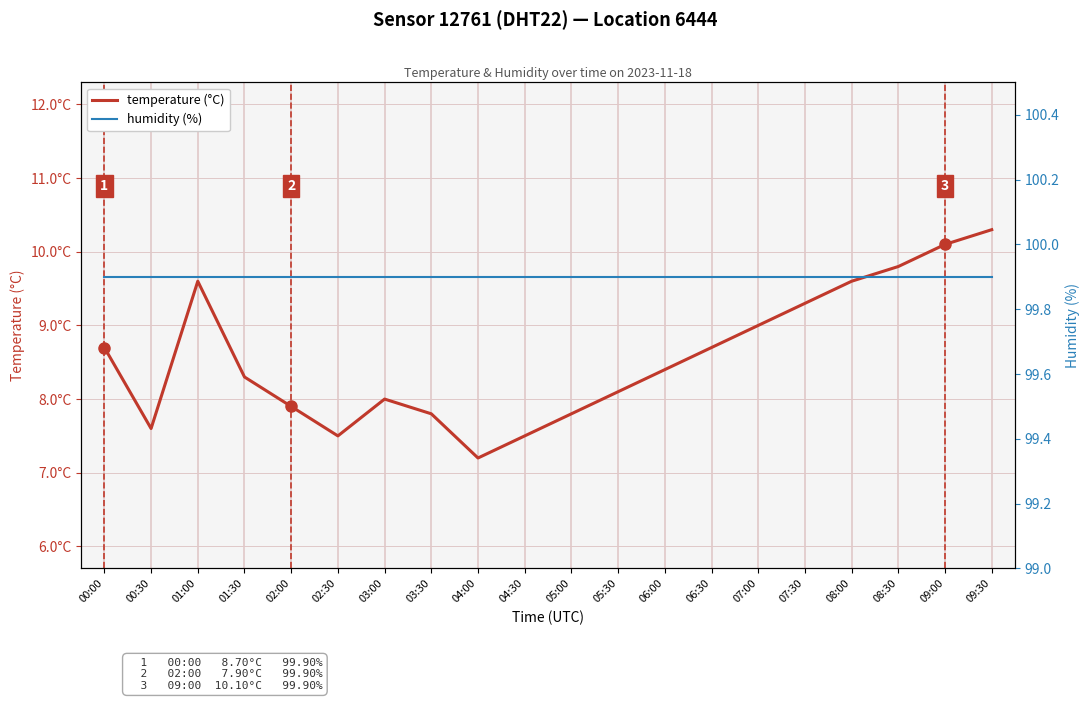

At how many categories does at least one series exceed 96?

20